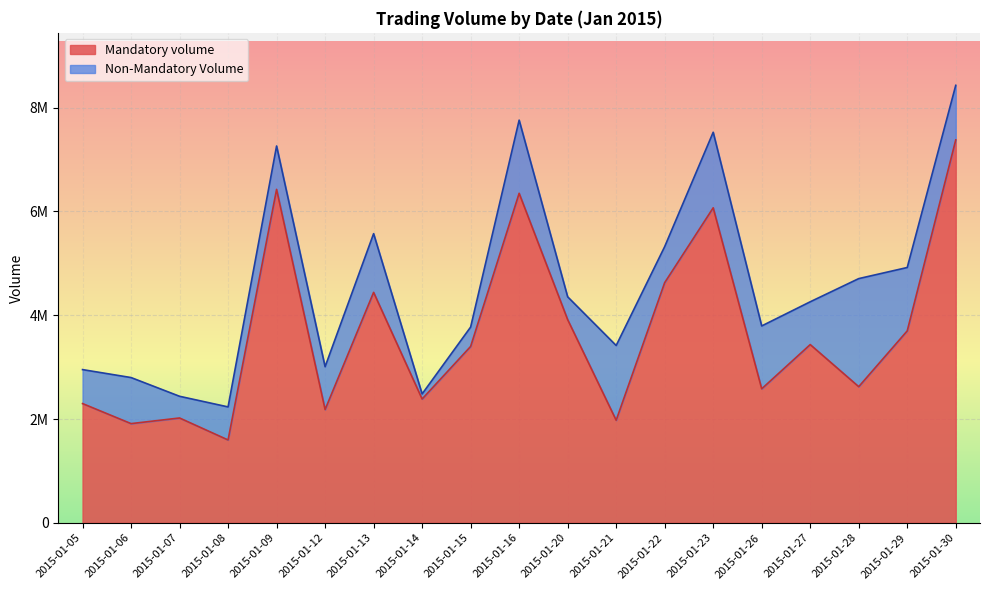

Reading right to left, extract all data points from this chart.

2015-01-30=7377687	2015-01-29=3698324	2015-01-28=2623000	2015-01-27=3434161	2015-01-26=2581887	2015-01-23=6069617	2015-01-22=4627437	2015-01-21=1976060	2015-01-20=3915150	2015-01-16=6349328	2015-01-15=3398227	2015-01-14=2385350	2015-01-13=4440135	2015-01-12=2182650	2015-01-09=6424593	2015-01-08=1596150	2015-01-07=2019737	2015-01-06=1911373	2015-01-05=2297539